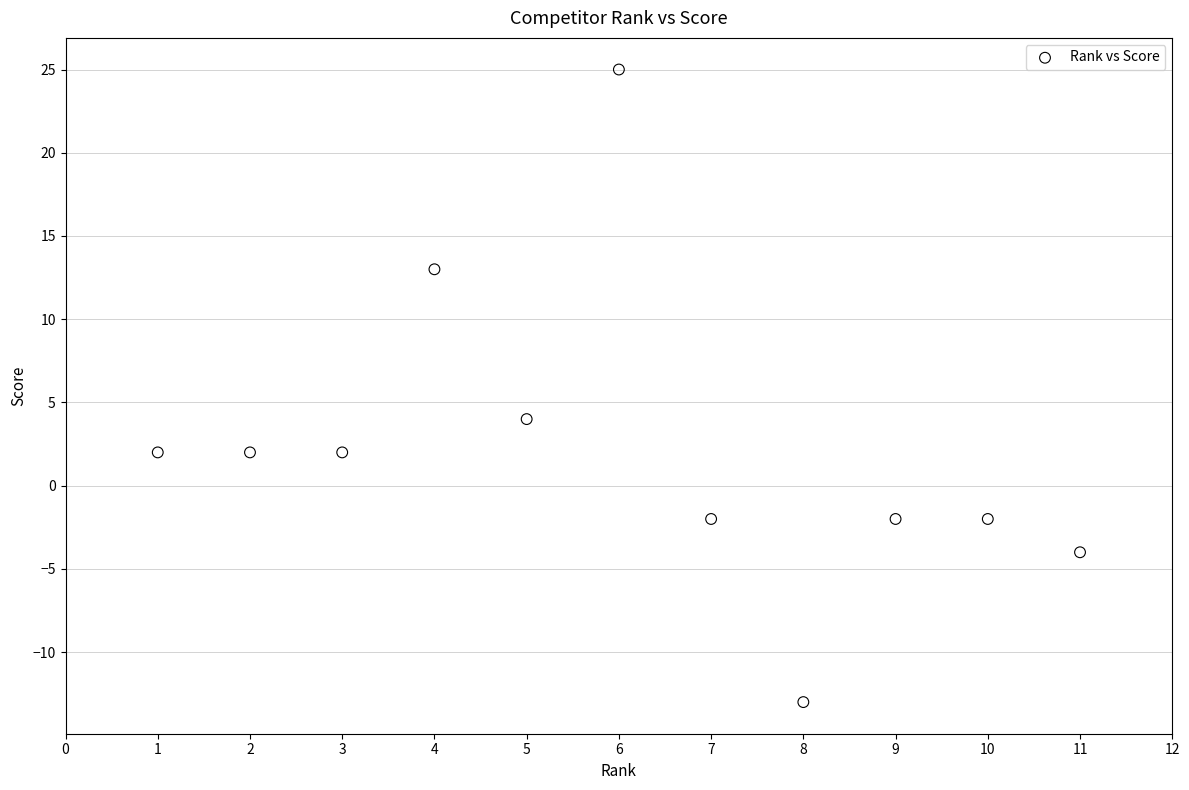

What Y value in the scatter plot is closest to 6?

4